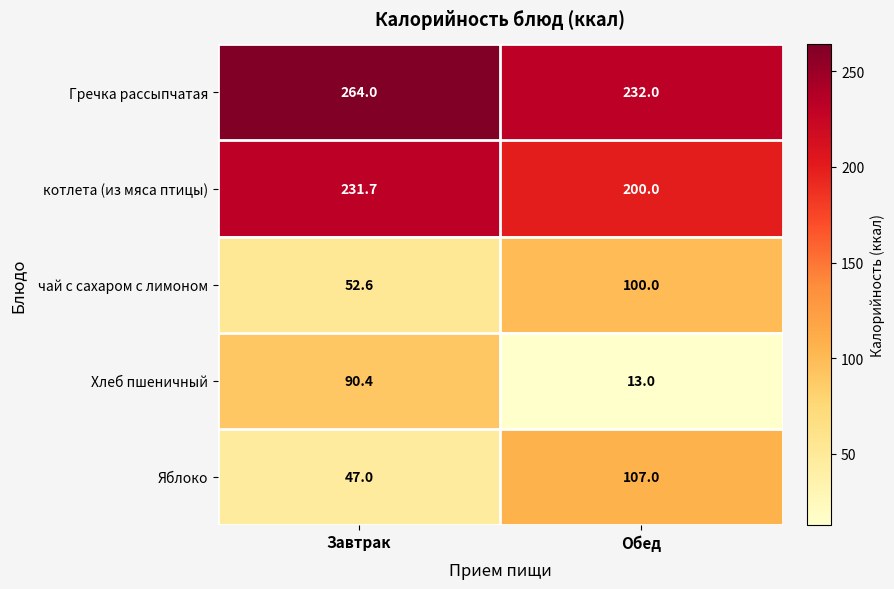

Which series has the widest spread of values?

Хлеб пшеничный